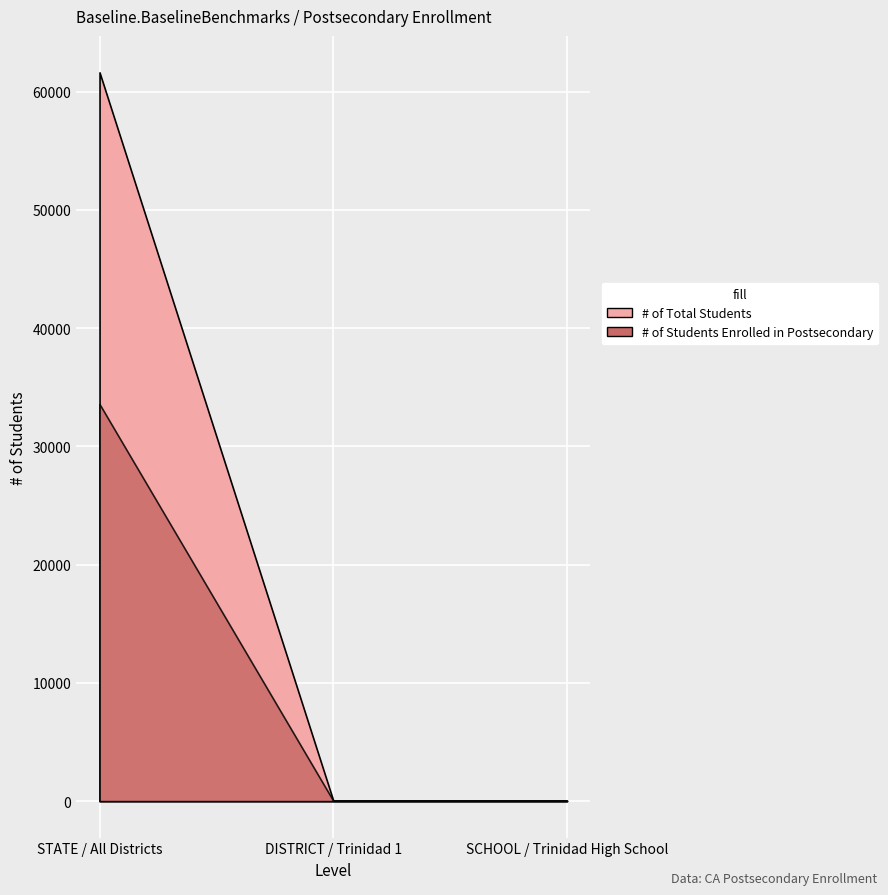

Is it true that # of Students Enrolled in Postsecondary equals 30 at DISTRICT / Trinidad 1?

True